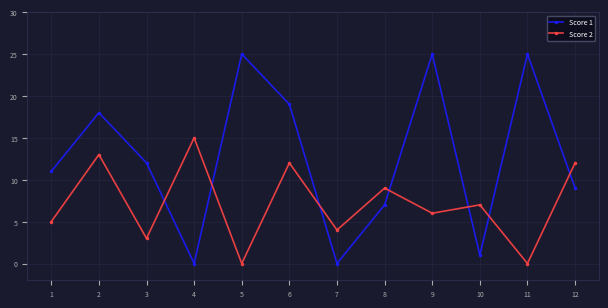

The value of Score 2 at 8 is 9. True or false?

True